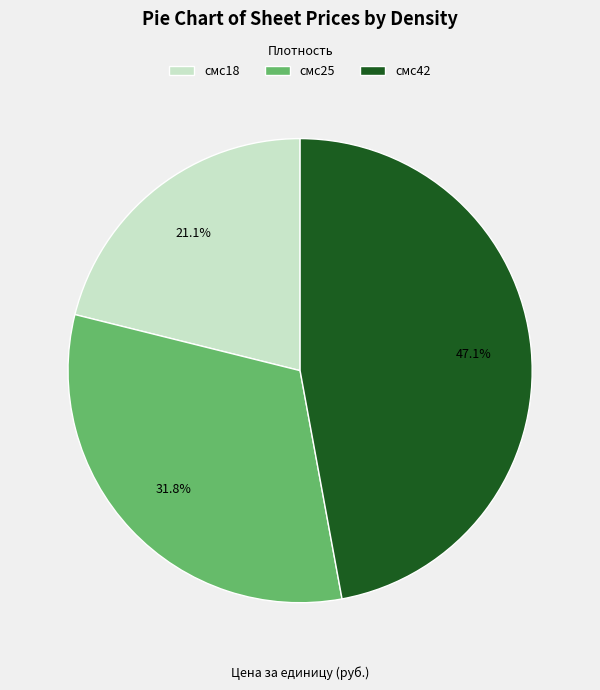

What portion of the pie excludes смс18?

78.9%